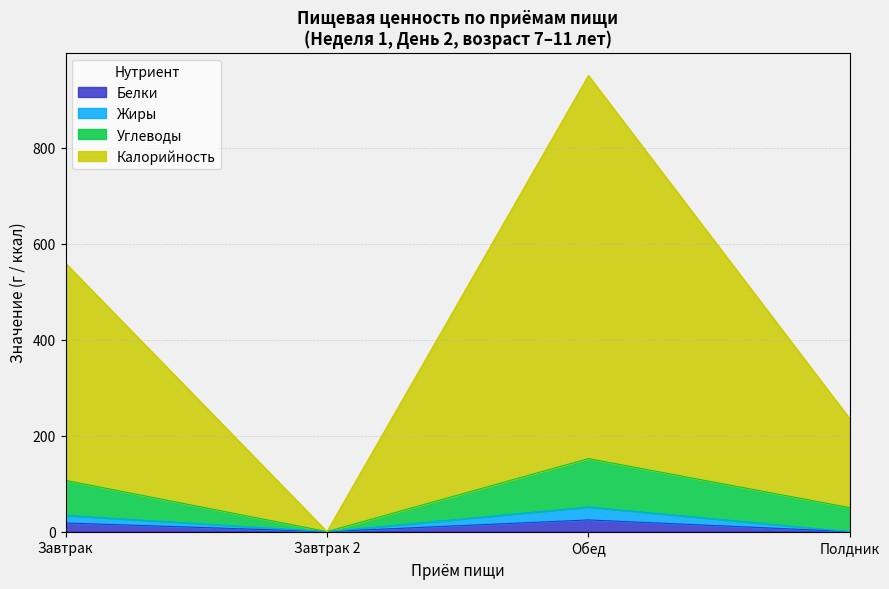

At how many categories does at least one series exceed 30?

3